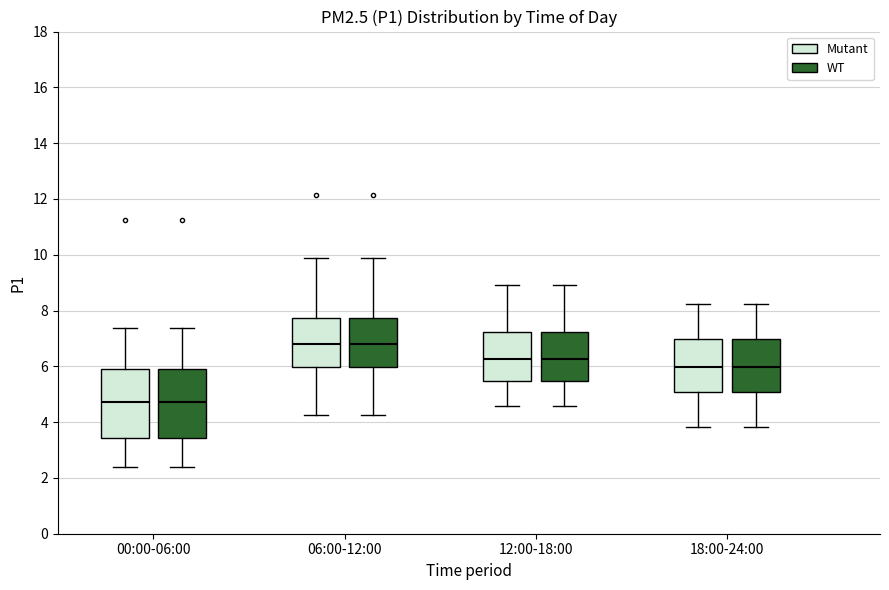

Where is the lower edge of the box for 00:00-06:00 (Mutant) on the y-axis? The values are not printed on the chart, so give them approximately, as read against the axis.

3.4